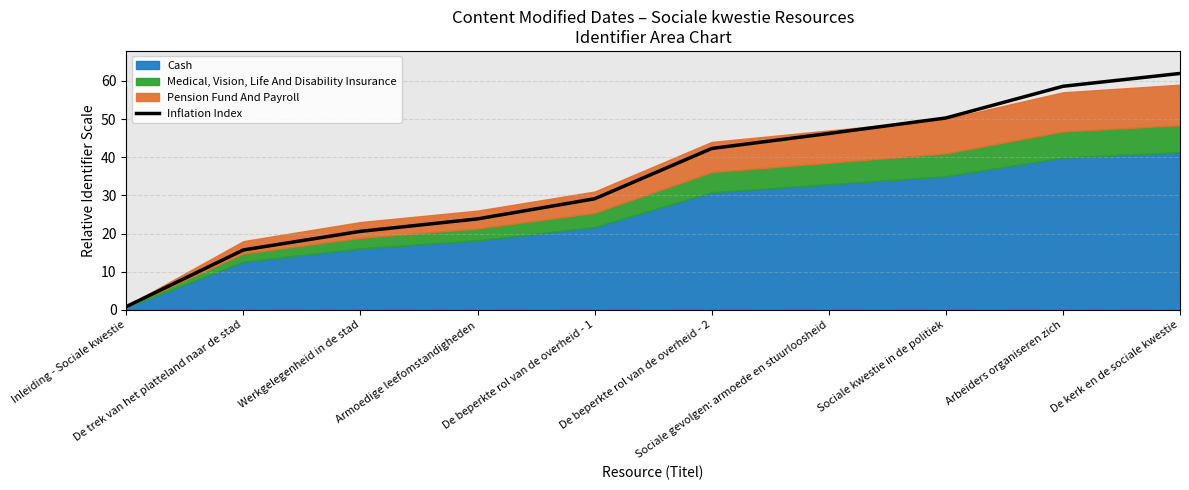

What is the maximum value shown in the chart?

61.9